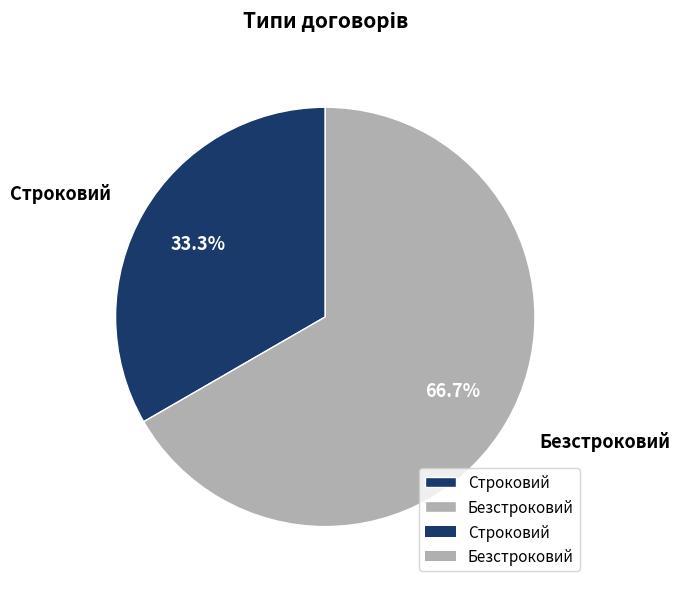

Which has a higher value, Строковий or Безстроковий?

Безстроковий